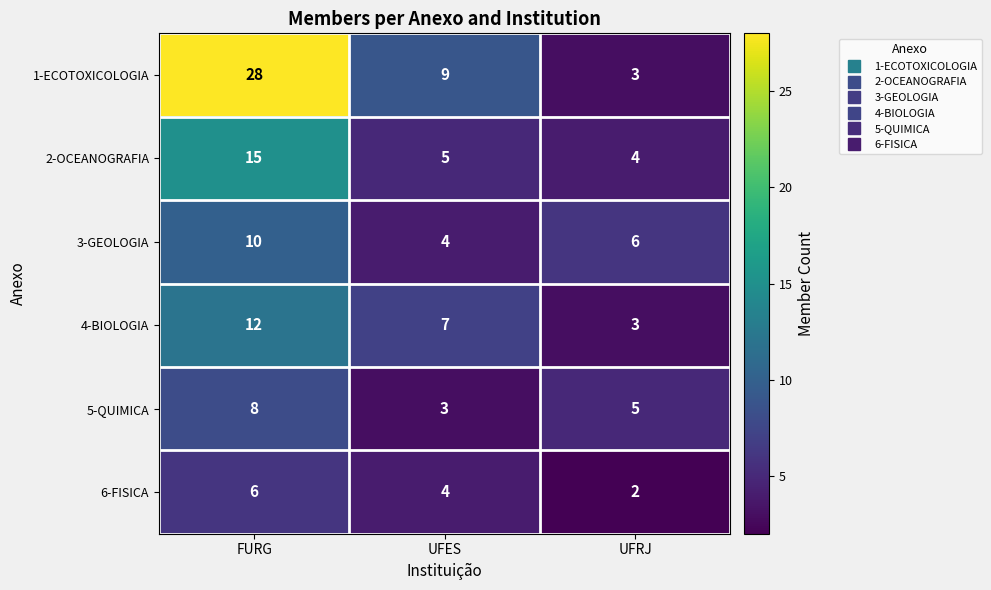

Reading left to right, list all the values displayed in this chart.

1-ECOTOXICOLOGIA: FURG=28	UFES=9	UFRJ=3
2-OCEANOGRAFIA: FURG=15	UFES=5	UFRJ=4
3-GEOLOGIA: FURG=10	UFES=4	UFRJ=6
4-BIOLOGIA: FURG=12	UFES=7	UFRJ=3
5-QUIMICA: FURG=8	UFES=3	UFRJ=5
6-FISICA: FURG=6	UFES=4	UFRJ=2